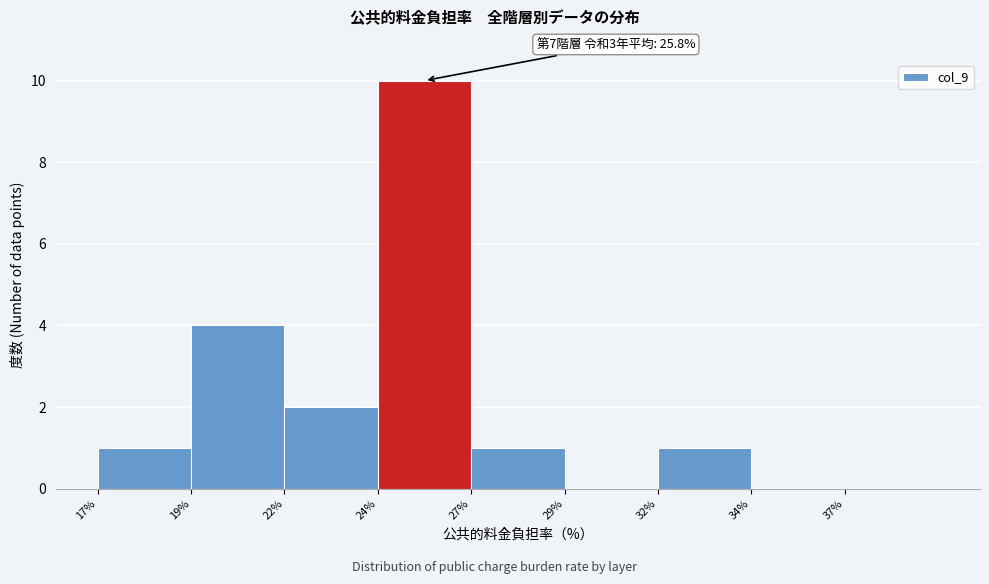

Reading left to right, transcribe all the data shown in this chart.

17%=1	19%=4	22%=2	24%=10	27%=1	29%=0	32%=1	34%=0	37%=0